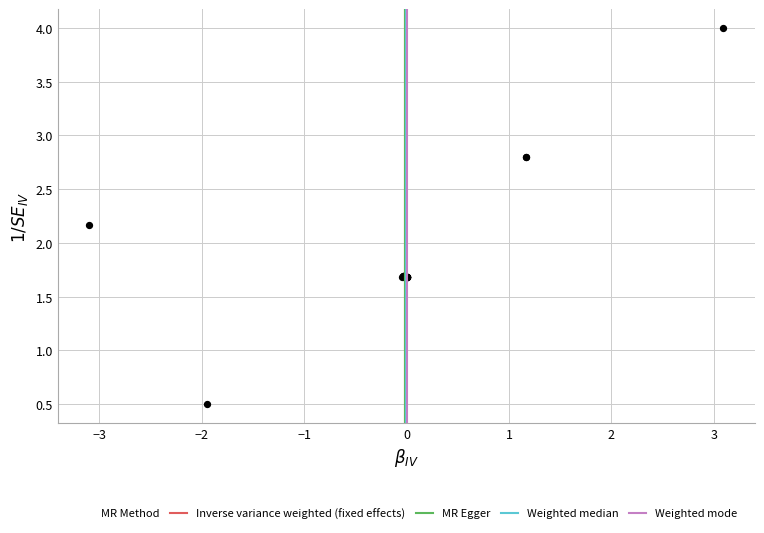

What Y value in the scatter plot is closest to 2?

2.2